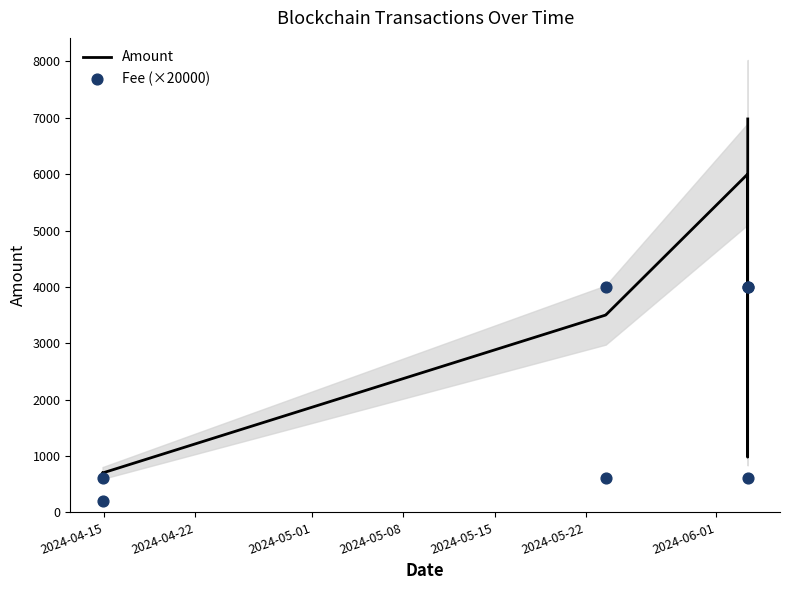

Which series contains the lowest Y value?

Fee (×20000)